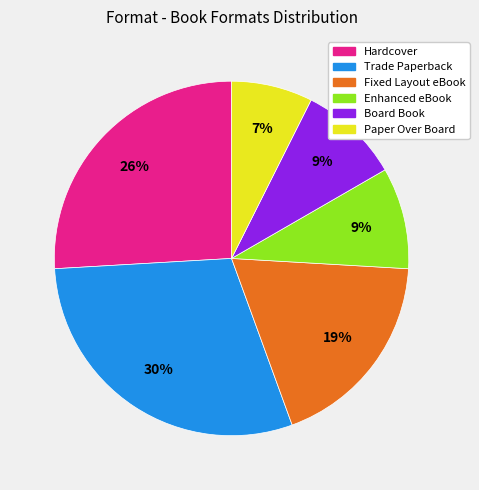

Is Hardcover the majority of the pie?

No